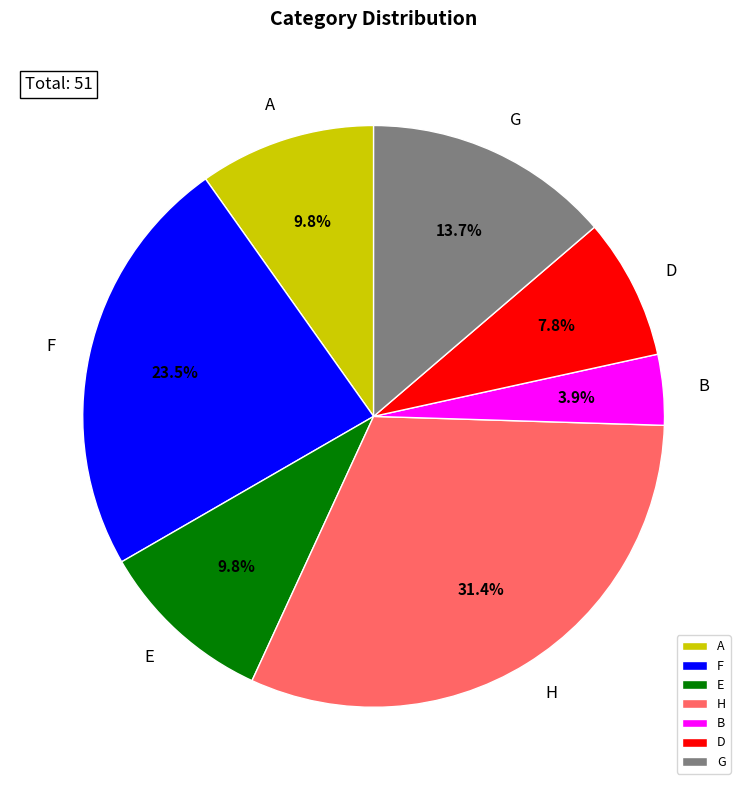

Is there a majority slice in this chart?

No